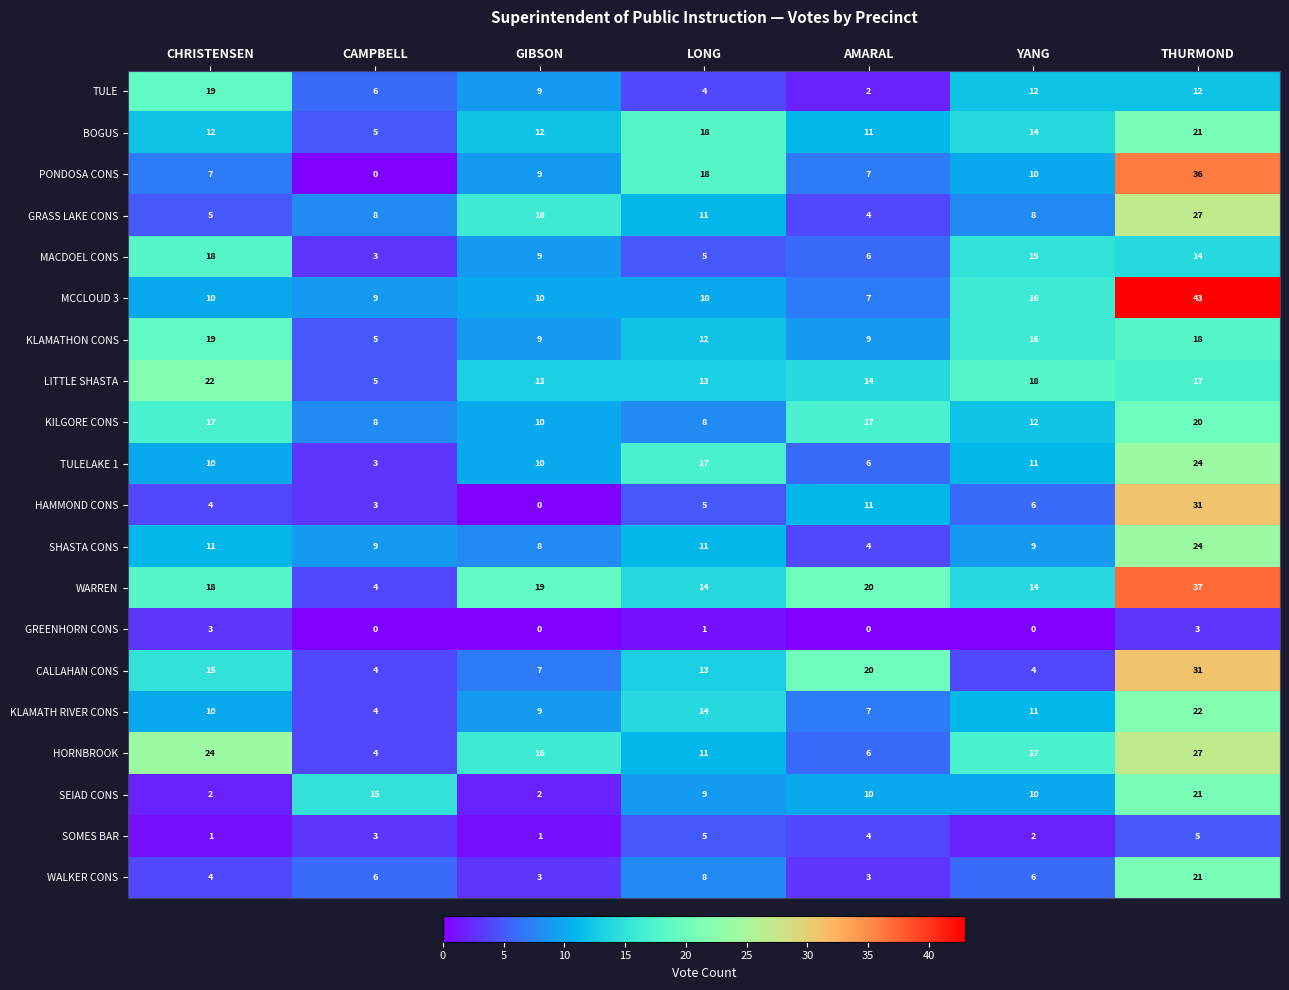

What is the difference between the highest and lowest values at CAMPBELL?

15